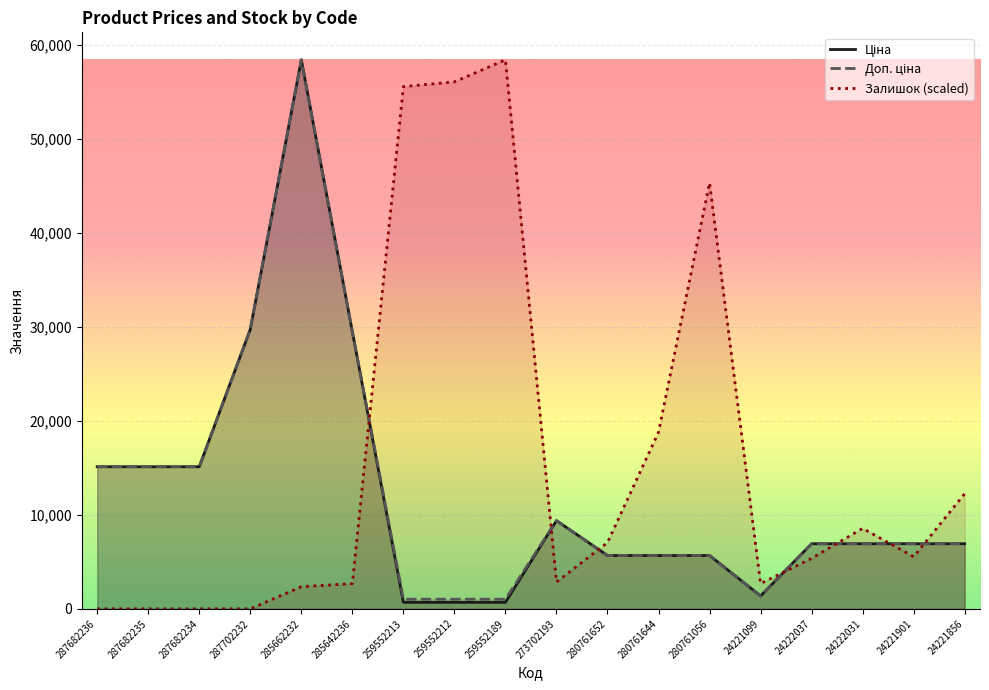

What is the maximum value shown in the chart?

58426.5